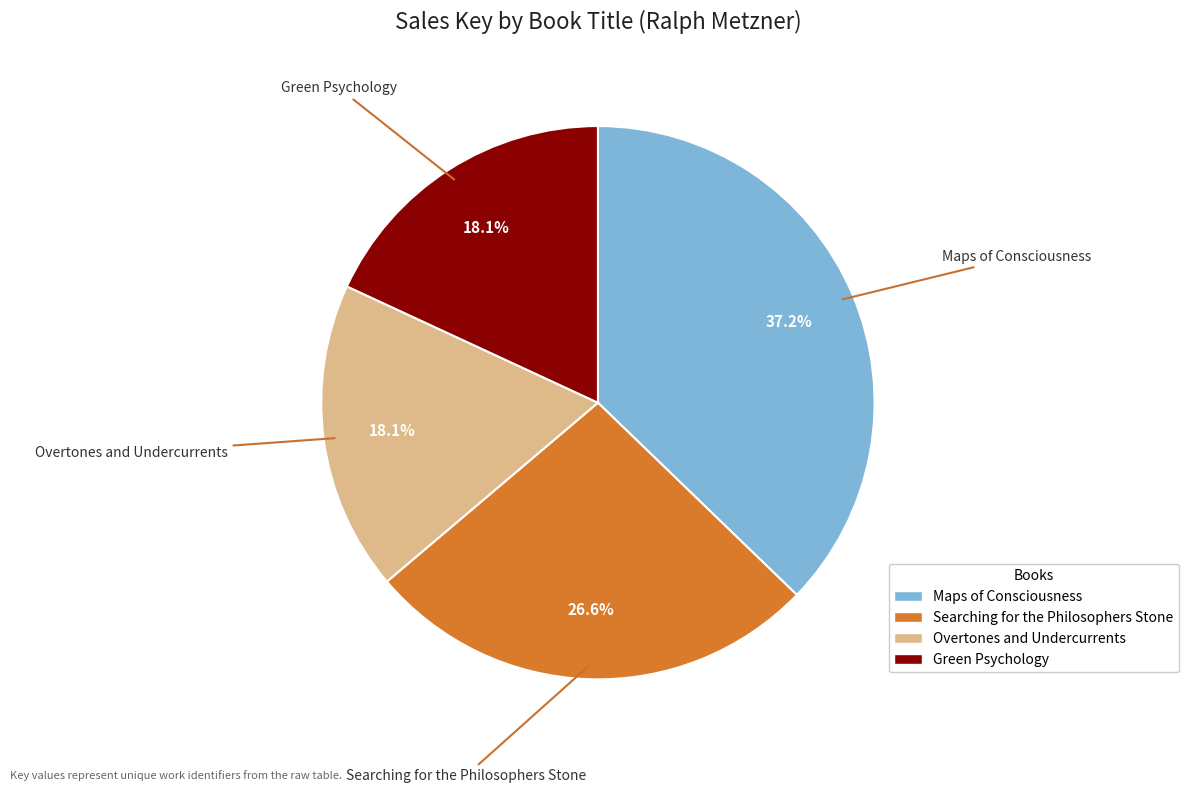

To the nearest percent, what is the combined percentage of Maps of Consciousness and Searching for the Philosophers Stone?

64%